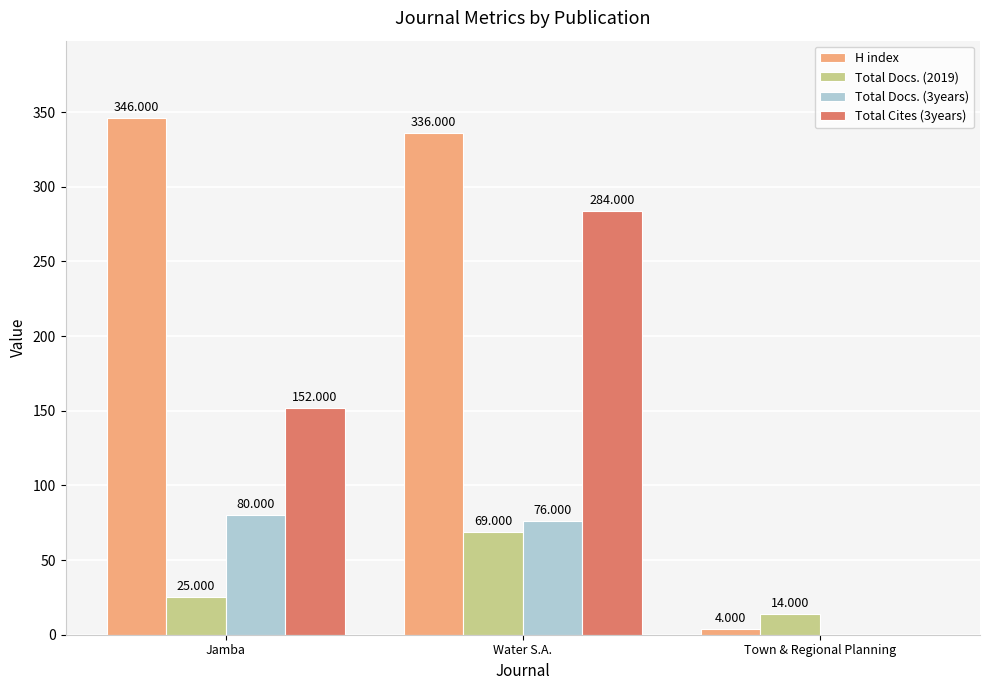

At which label is H index closest to 175?

Water S.A.